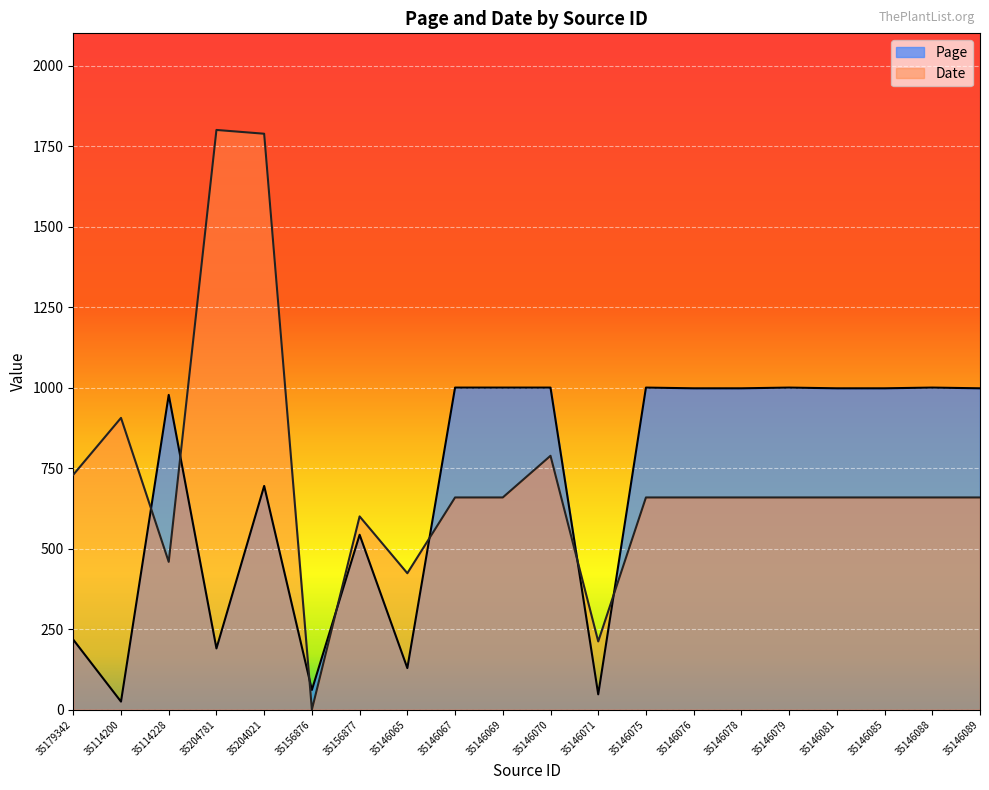

What is the difference between the maximum and minimum values in the Date series?

1800.0